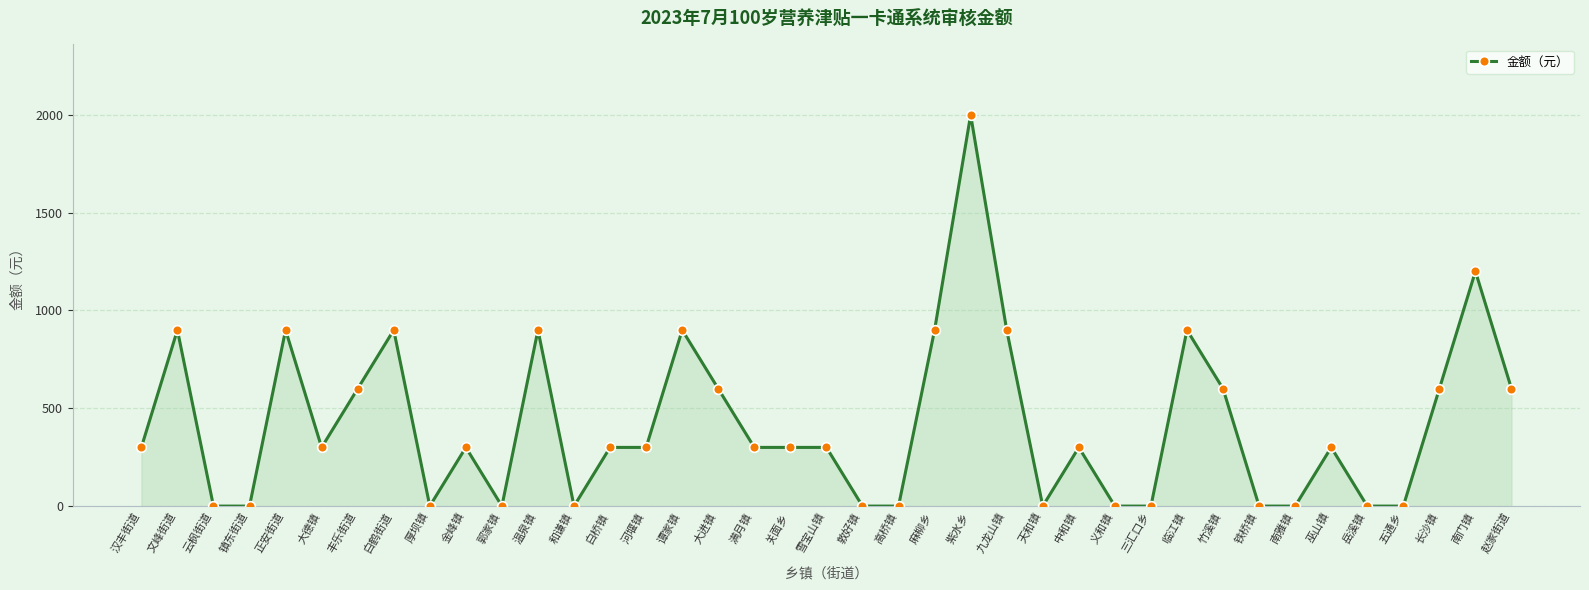

What is the label of the 12th point from the left?

温泉镇